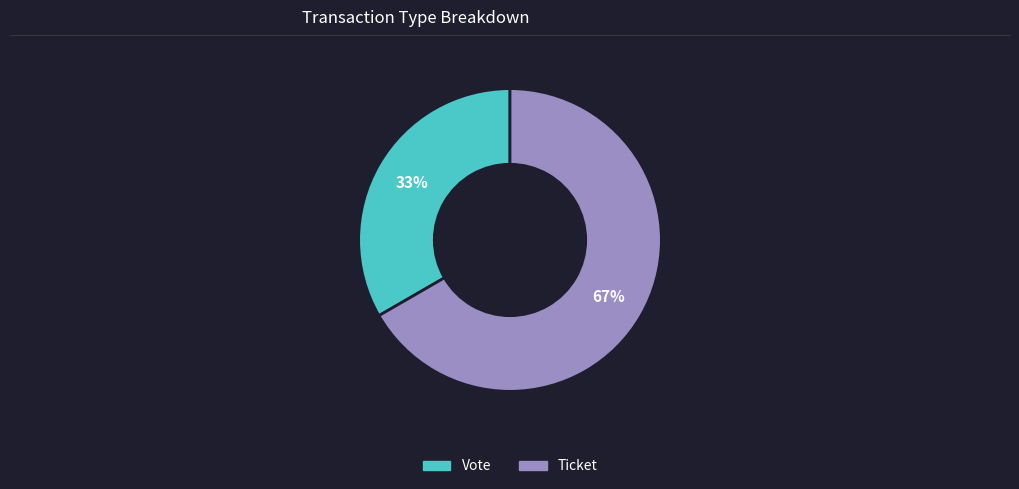

Which slice is the largest?

Ticket